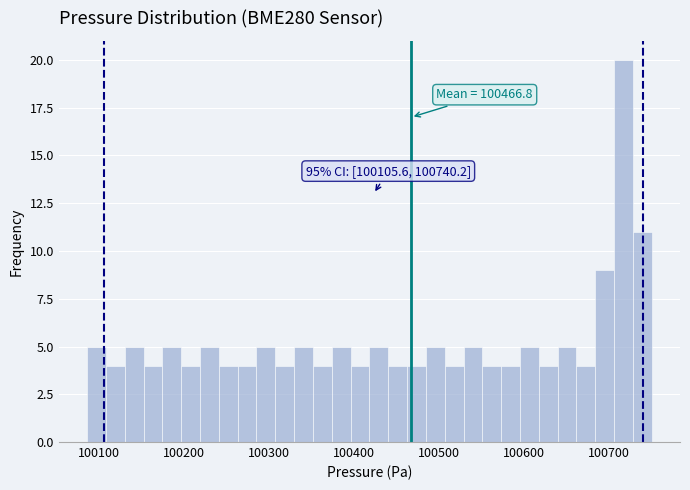

Around what value on the x-axis is the tallest bar? Give the approximate position of its centre, as read against the axis.

100720